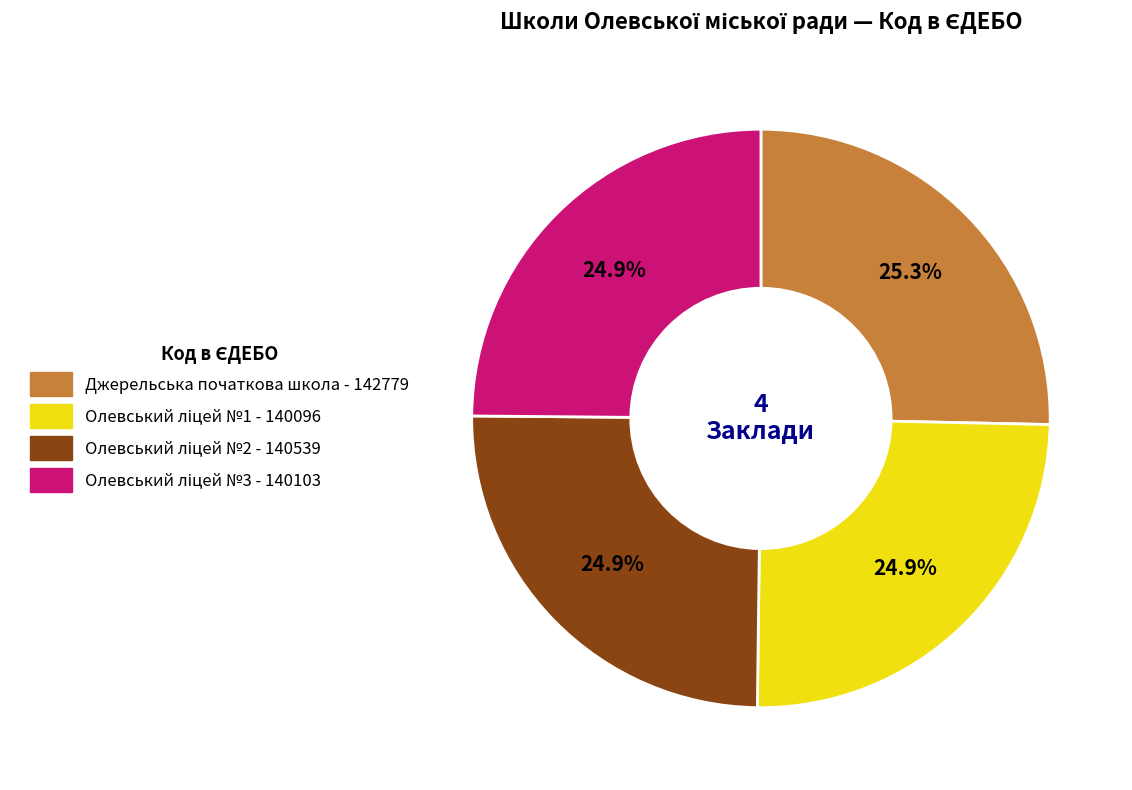

Is there a majority slice in this chart?

No